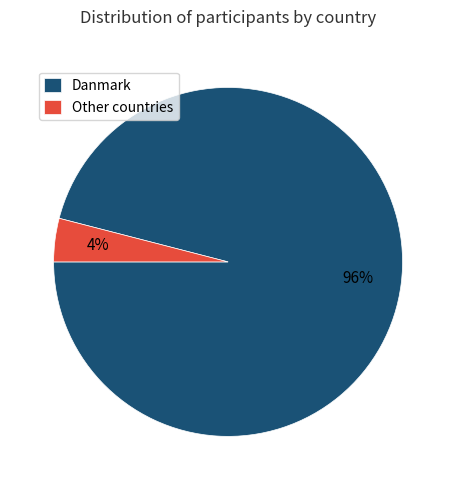

Rank the categories by value from lowest to highest.

Other countries, Danmark